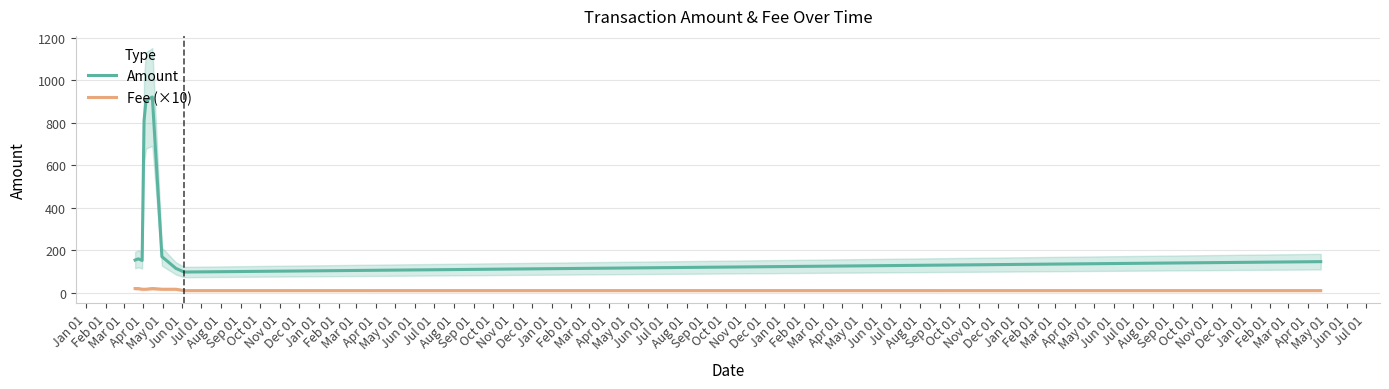

True or false: Amount and Fee (×10) intersect in this chart.

False